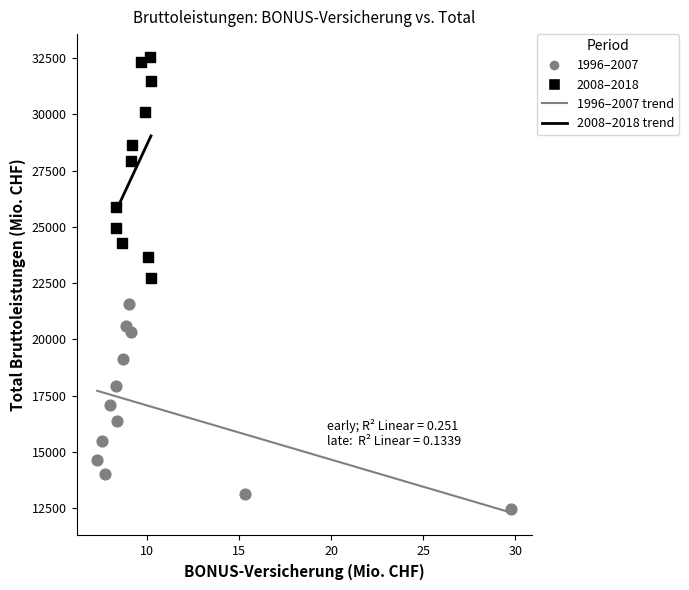

Which series has the largest Y range (max minus min)?

2008–2018